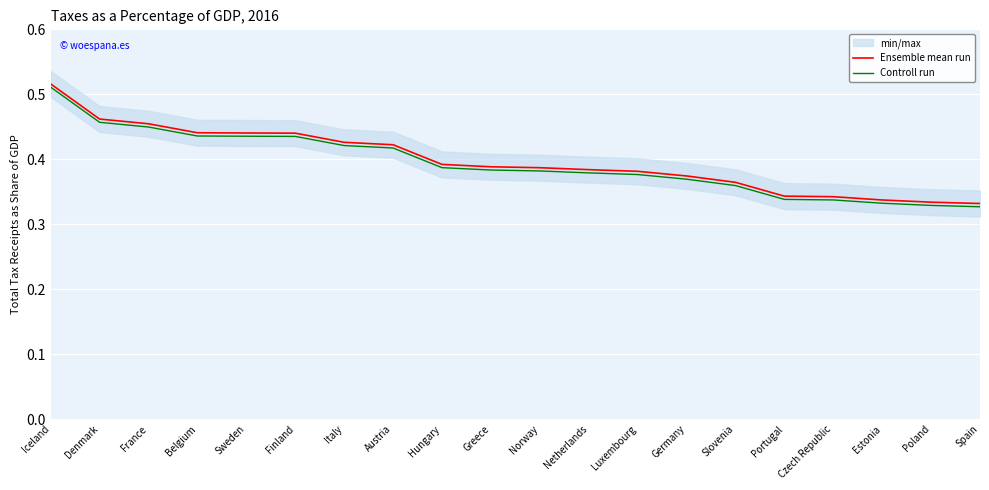

What is the label of the 20th point from the left?

Spain